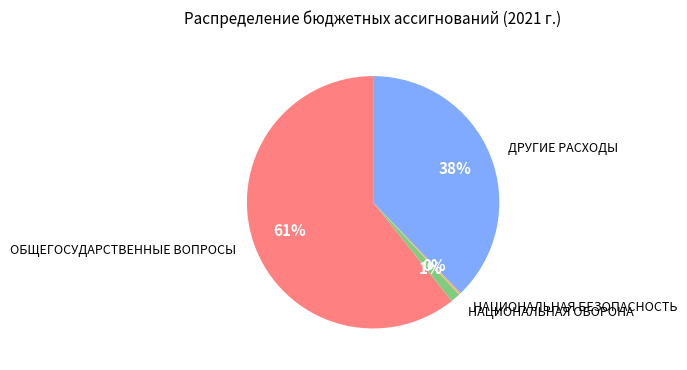

Between ДРУГИЕ РАСХОДЫ and НАЦИОНАЛЬНАЯ ОБОРОНА, which is larger?

ДРУГИЕ РАСХОДЫ